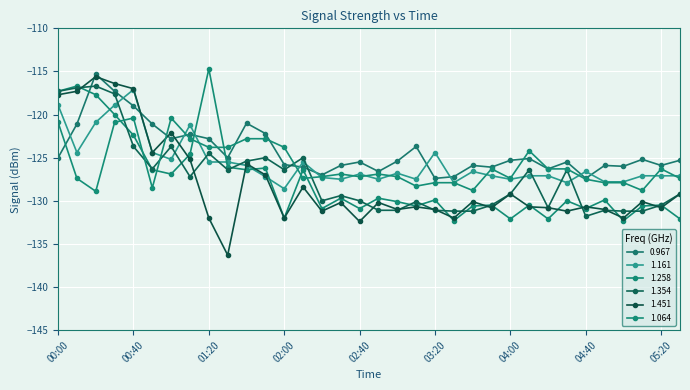

In 1.258, how many points are higher than both neighbors (excluding endpoints)?

12